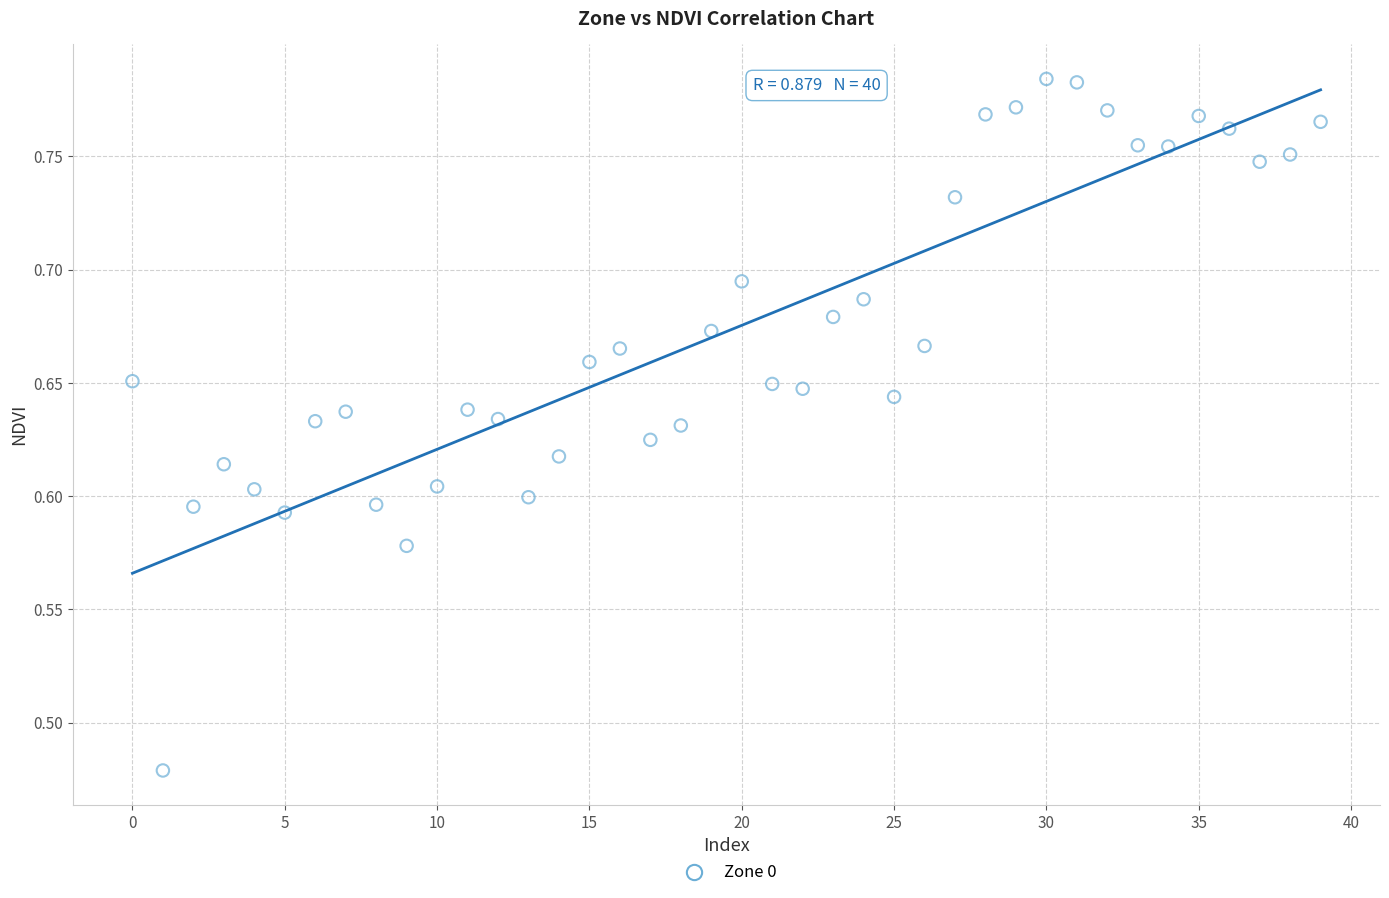

What is the range of Y values (max minus min)?

0.3